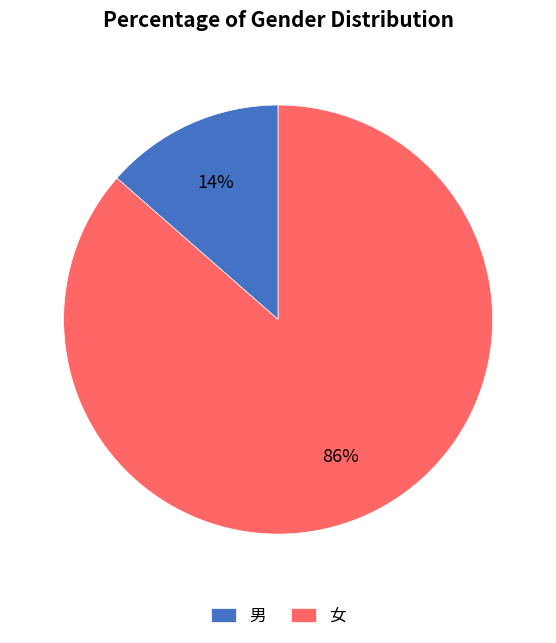

Combined, do 女 and 男 account for over 50%?

Yes